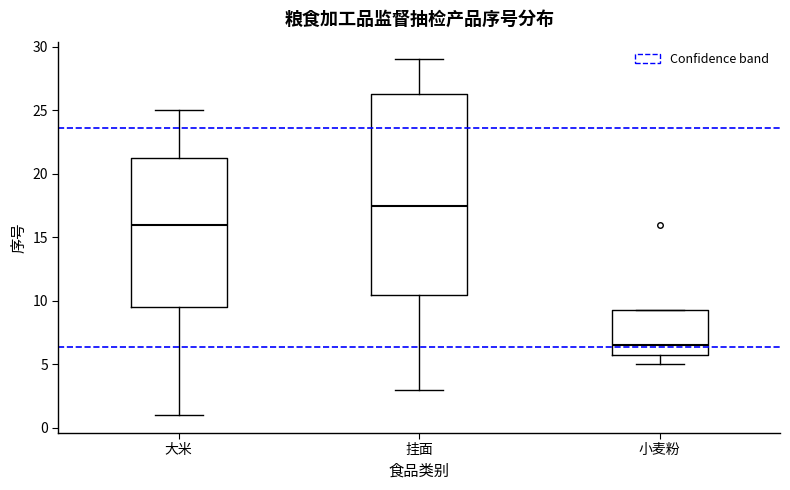

Where is the upper edge of the box for 挂面 on the y-axis? The values are not printed on the chart, so give them approximately, as read against the axis.

26.5